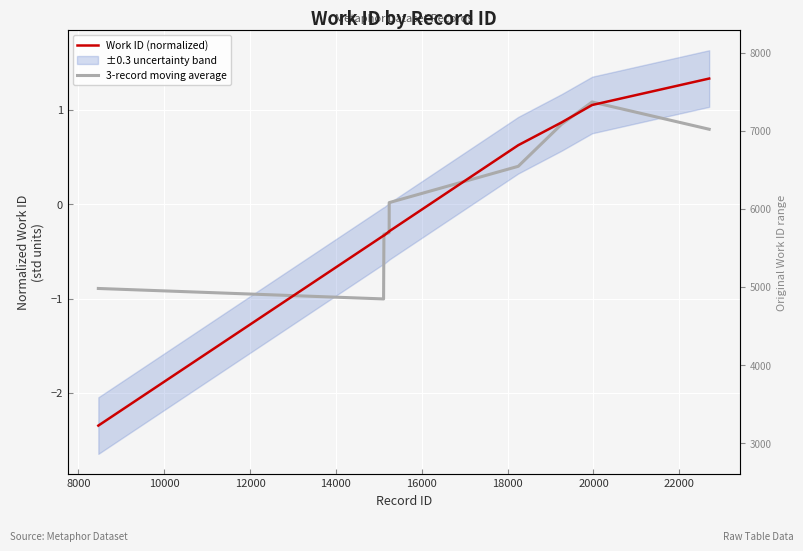

What is the value of the 3-record moving average point at the 8th from the left?

0.8